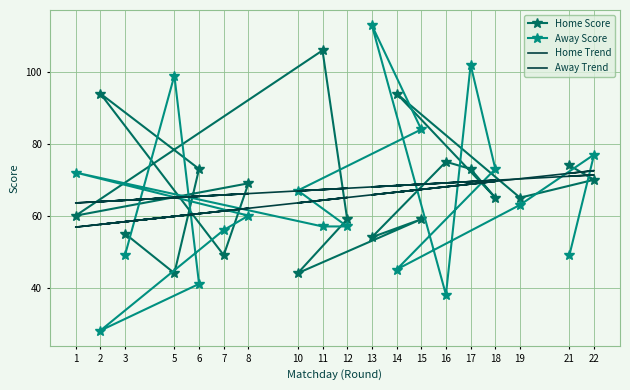

True or false: Home Trend and Away Score intersect in this chart.

True